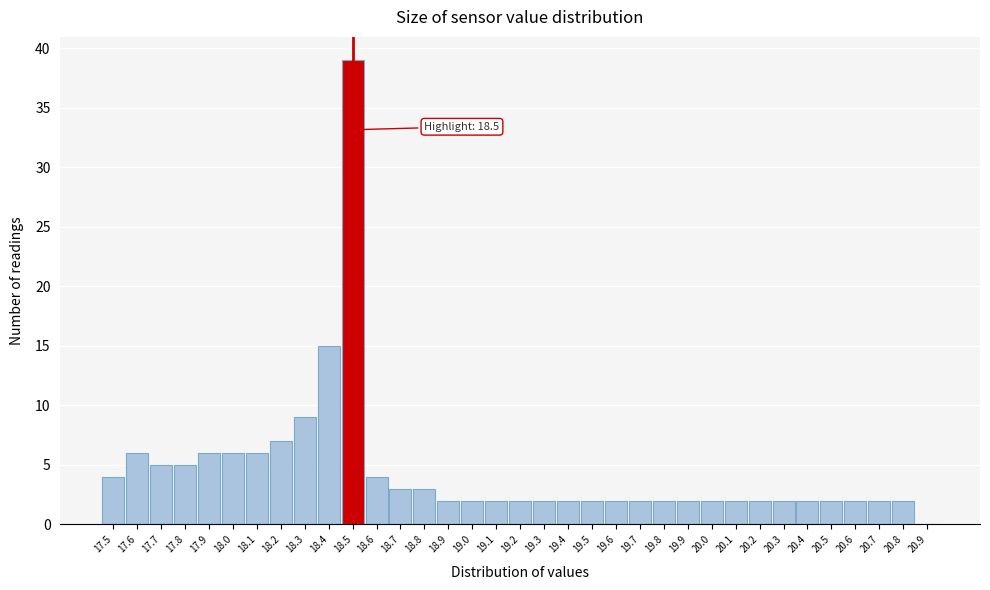

Which range on the x-axis has the tallest bar?

18.45 to 18.55